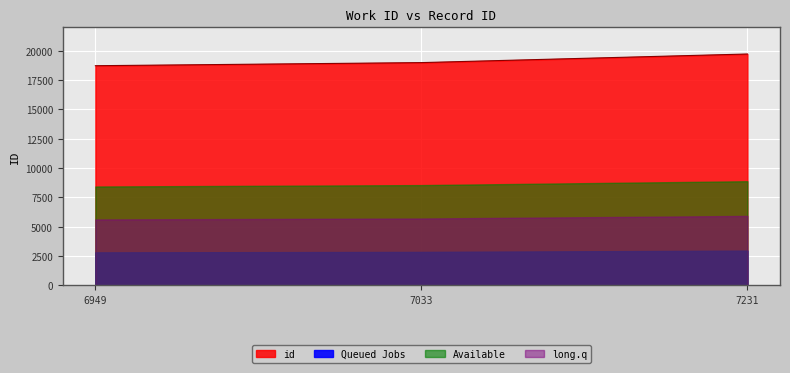

Is it true that the value at 7033 is 18993?

True